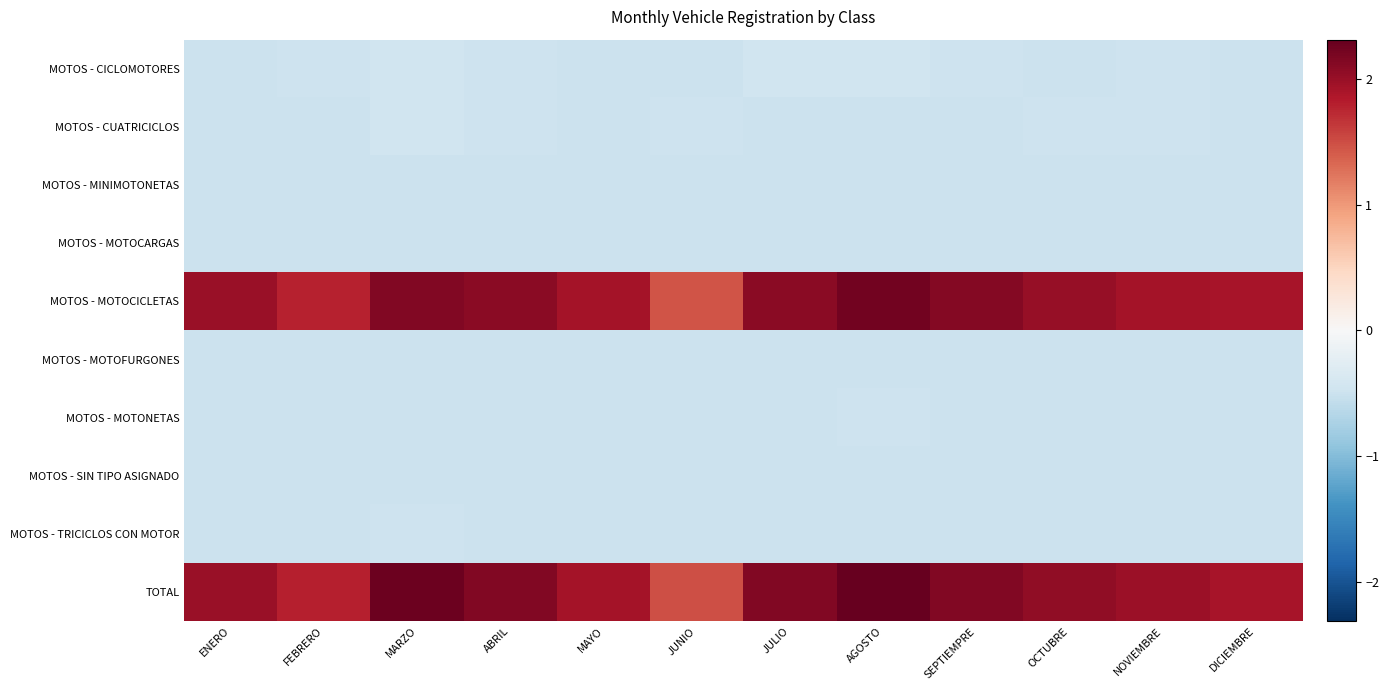

Reading left to right, what are all the values shown in this chart?

MOTOS - CICLOMOTORES: ENERO=-0.5	FEBRERO=-0.5	MARZO=-0.5	ABRIL=-0.5	MAYO=-0.5	JUNIO=-0.5	JULIO=-0.5	AGOSTO=-0.5	SEPTIEMPRE=-0.5	OCTUBRE=-0.5	NOVIEMBRE=-0.5	DICIEMBRE=-0.5
MOTOS - CUATRICICLOS: ENERO=-0.5	FEBRERO=-0.5	MARZO=-0.5	ABRIL=-0.5	MAYO=-0.5	JUNIO=-0.5	JULIO=-0.5	AGOSTO=-0.5	SEPTIEMPRE=-0.5	OCTUBRE=-0.5	NOVIEMBRE=-0.5	DICIEMBRE=-0.5
MOTOS - MINIMOTONETAS: ENERO=-0.5	FEBRERO=-0.5	MARZO=-0.5	ABRIL=-0.5	MAYO=-0.5	JUNIO=-0.5	JULIO=-0.5	AGOSTO=-0.5	SEPTIEMPRE=-0.5	OCTUBRE=-0.5	NOVIEMBRE=-0.5	DICIEMBRE=-0.5
MOTOS - MOTOCARGAS: ENERO=-0.5	FEBRERO=-0.5	MARZO=-0.5	ABRIL=-0.5	MAYO=-0.5	JUNIO=-0.5	JULIO=-0.5	AGOSTO=-0.5	SEPTIEMPRE=-0.5	OCTUBRE=-0.5	NOVIEMBRE=-0.5	DICIEMBRE=-0.5
MOTOS - MOTOCICLETAS: ENERO=2.0	FEBRERO=1.8	MARZO=2.1	ABRIL=2.1	MAYO=1.9	JUNIO=1.5	JULIO=2.1	AGOSTO=2.2	SEPTIEMPRE=2.1	OCTUBRE=2.0	NOVIEMBRE=1.9	DICIEMBRE=1.9
MOTOS - MOTOFURGONES: ENERO=-0.5	FEBRERO=-0.5	MARZO=-0.5	ABRIL=-0.5	MAYO=-0.5	JUNIO=-0.5	JULIO=-0.5	AGOSTO=-0.5	SEPTIEMPRE=-0.5	OCTUBRE=-0.5	NOVIEMBRE=-0.5	DICIEMBRE=-0.5
MOTOS - MOTONETAS: ENERO=-0.5	FEBRERO=-0.5	MARZO=-0.5	ABRIL=-0.5	MAYO=-0.5	JUNIO=-0.5	JULIO=-0.5	AGOSTO=-0.5	SEPTIEMPRE=-0.5	OCTUBRE=-0.5	NOVIEMBRE=-0.5	DICIEMBRE=-0.5
MOTOS - SIN TIPO ASIGNADO: ENERO=-0.5	FEBRERO=-0.5	MARZO=-0.5	ABRIL=-0.5	MAYO=-0.5	JUNIO=-0.5	JULIO=-0.5	AGOSTO=-0.5	SEPTIEMPRE=-0.5	OCTUBRE=-0.5	NOVIEMBRE=-0.5	DICIEMBRE=-0.5
MOTOS - TRICICLOS CON MOTOR: ENERO=-0.5	FEBRERO=-0.5	MARZO=-0.5	ABRIL=-0.5	MAYO=-0.5	JUNIO=-0.5	JULIO=-0.5	AGOSTO=-0.5	SEPTIEMPRE=-0.5	OCTUBRE=-0.5	NOVIEMBRE=-0.5	DICIEMBRE=-0.5
TOTAL: ENERO=2.0	FEBRERO=1.8	MARZO=2.3	ABRIL=2.1	MAYO=1.9	JUNIO=1.5	JULIO=2.1	AGOSTO=2.3	SEPTIEMPRE=2.1	OCTUBRE=2.0	NOVIEMBRE=2.0	DICIEMBRE=1.9